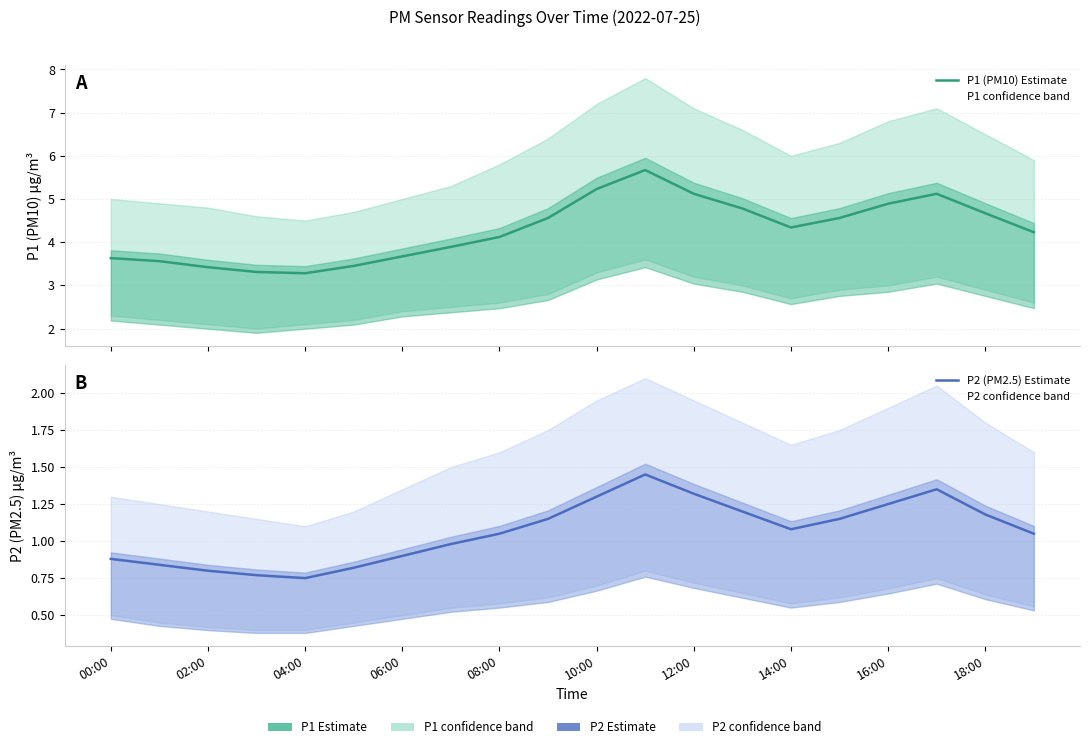

True or false: P2 (PM2.5) Estimate has a value of 1.4 at 17.

True